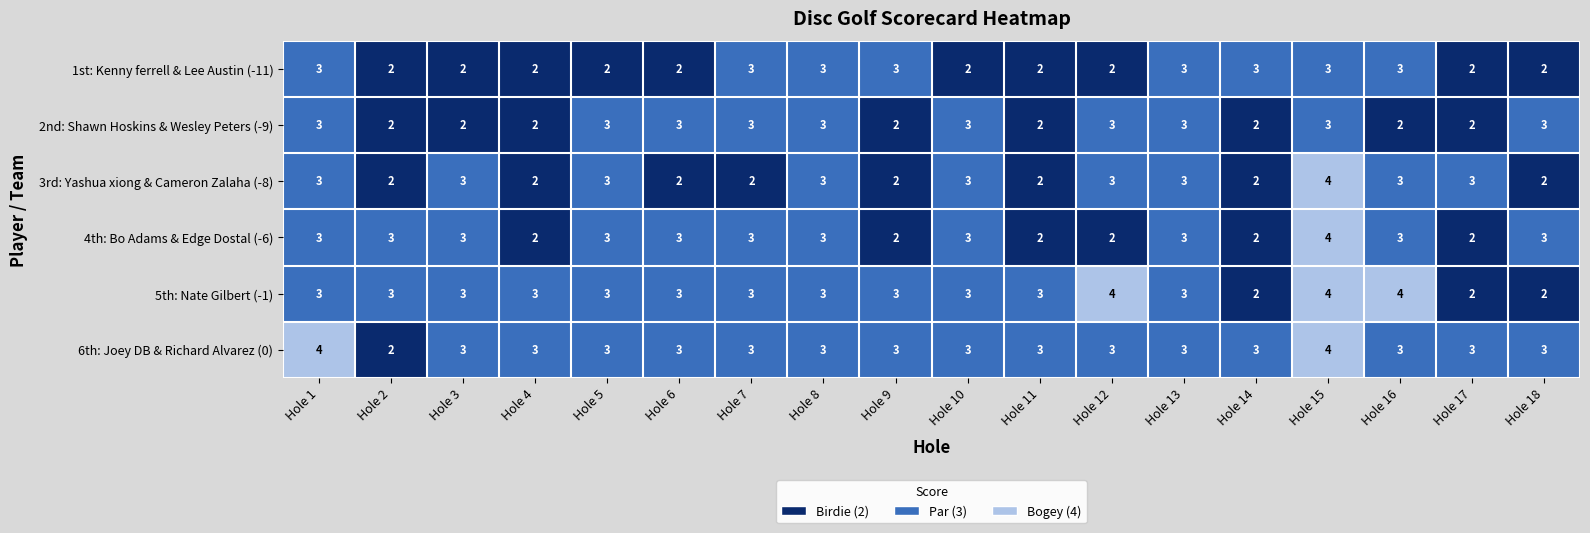

How many data points does each series have?

18